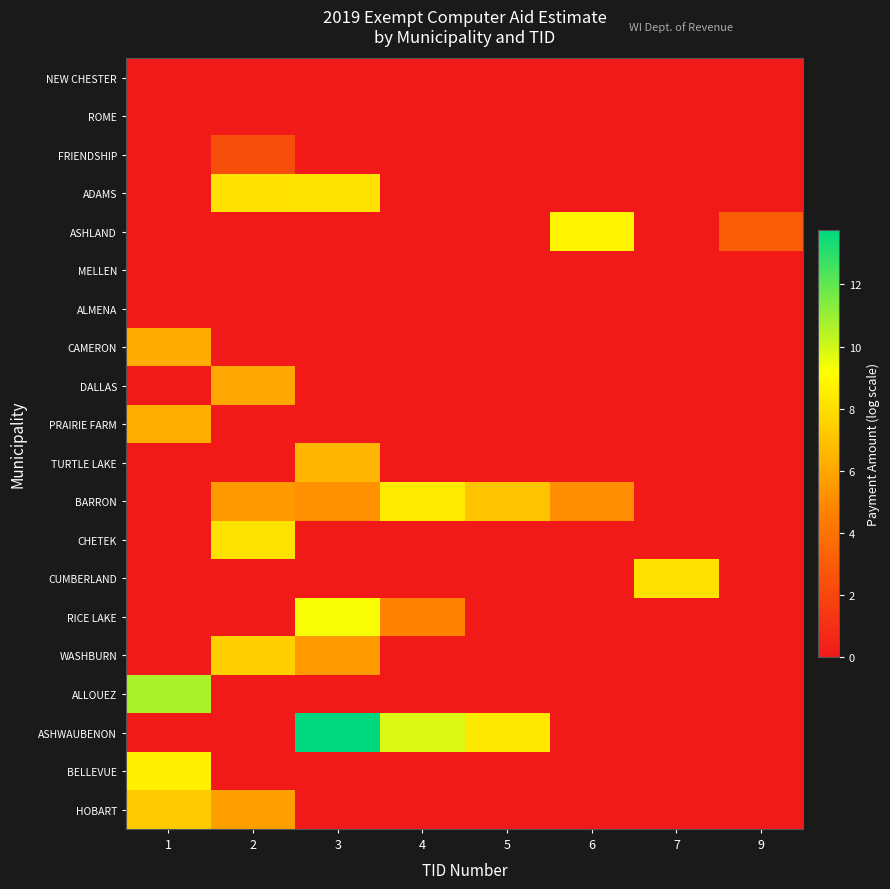

Between 4 and 5, which is larger?

4